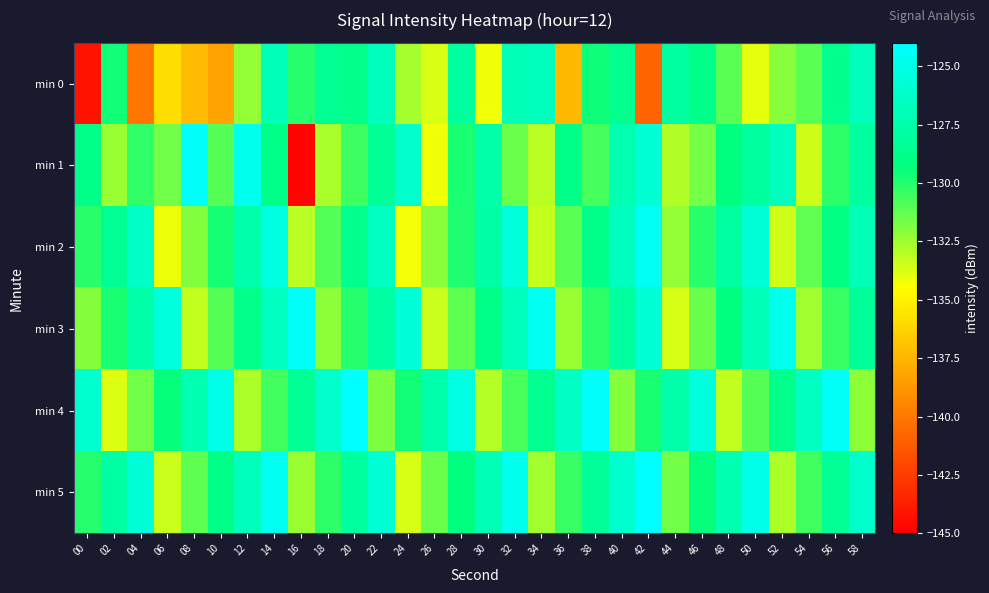

At which category does the chart reach its peak across all series?

42